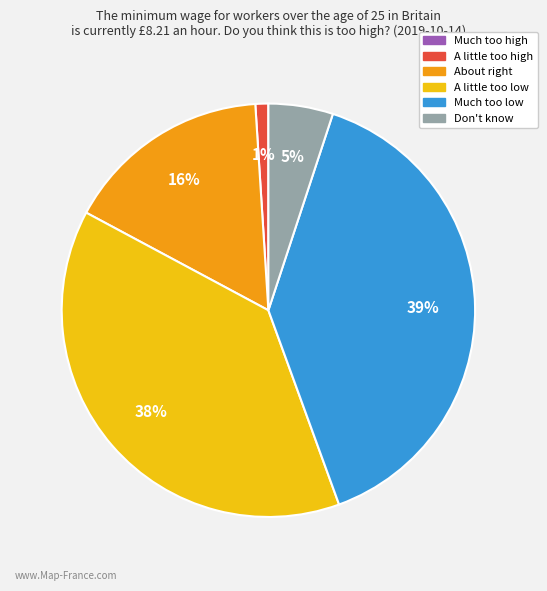

Is there a majority slice in this chart?

No